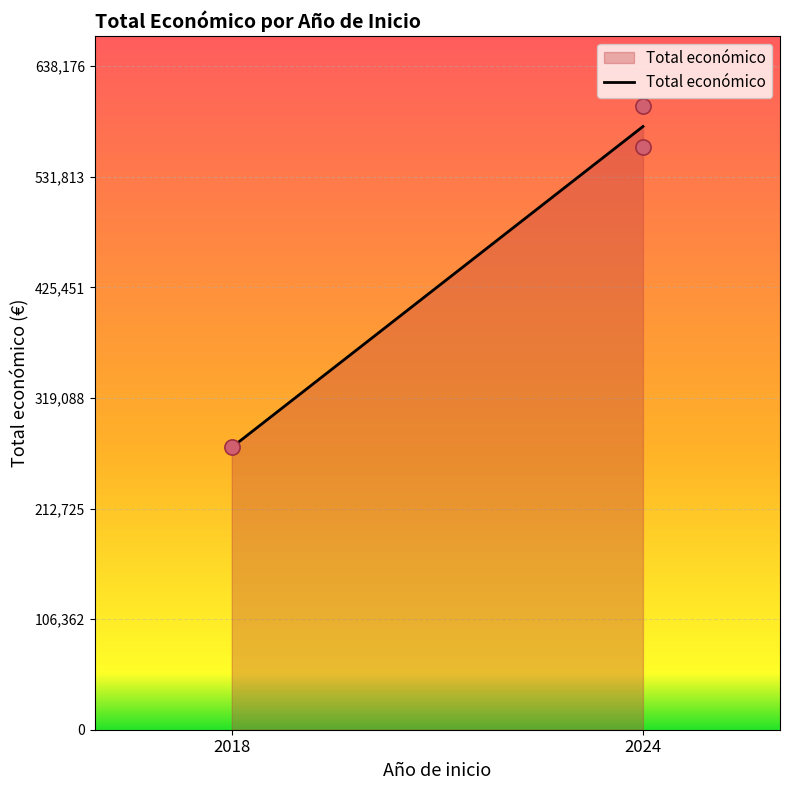

What Y value in the scatter plot is closest to 435672?

560529